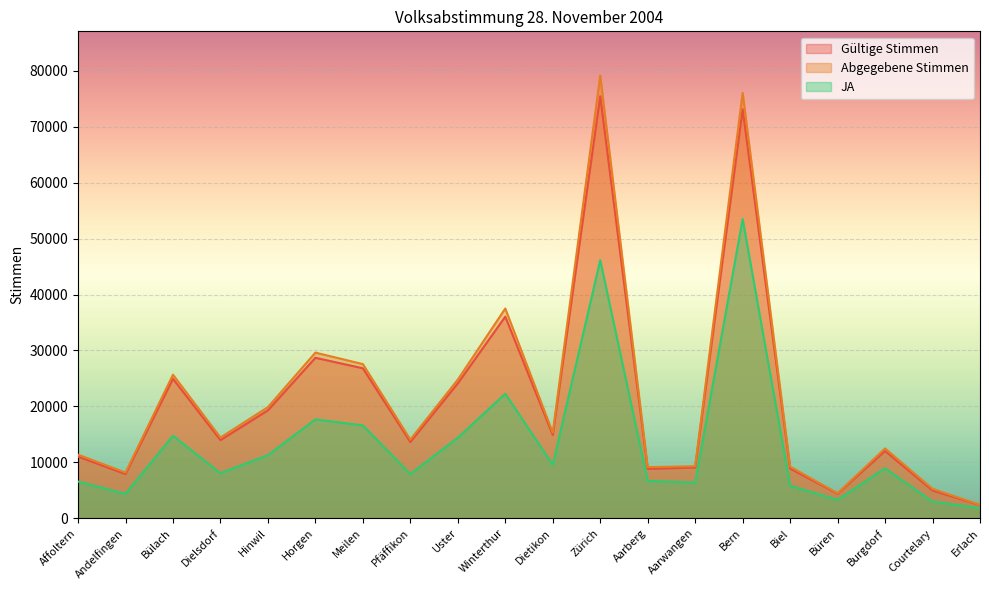

True or false: Abgegebene Stimmen and Gültige Stimmen cross at least once.

False